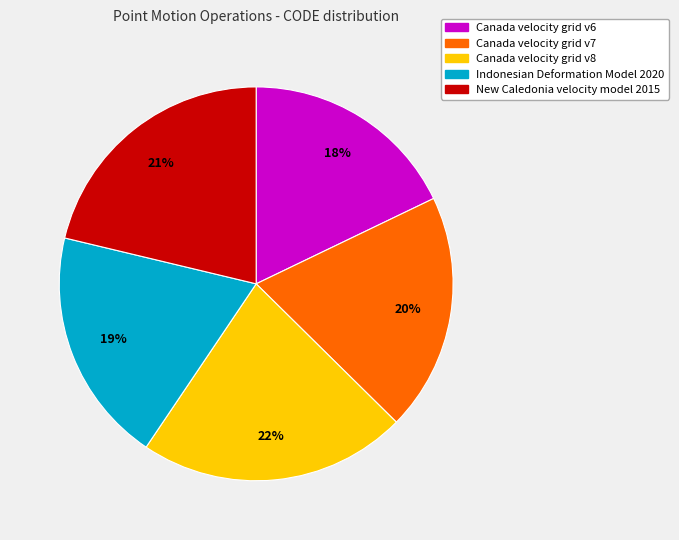

Which category has the biggest portion of the pie?

Canada velocity grid v8